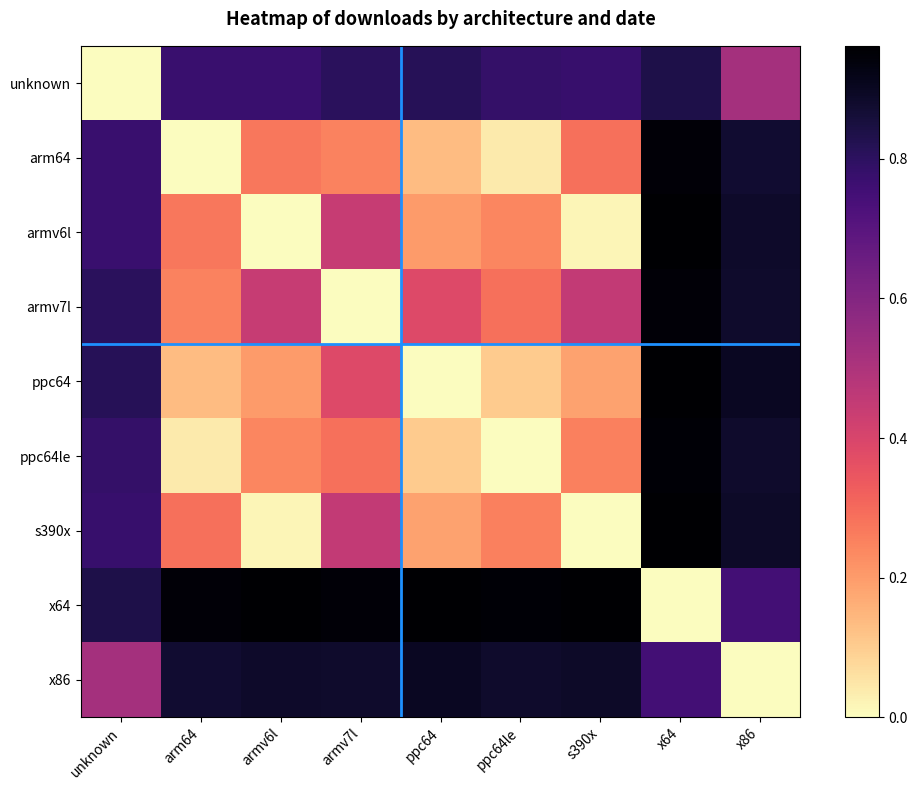

Reading right to left, transcribe all the data shown in this chart.

unknown: x86=0.5	x64=0.8	s390x=0.8	ppc64le=0.8	ppc64=0.8	armv7l=0.8	armv6l=0.8	arm64=0.8	unknown=0.0
arm64: x86=0.9	x64=0.9	s390x=0.3	ppc64le=0.0	ppc64=0.1	armv7l=0.3	armv6l=0.3	arm64=0.0	unknown=0.8
armv6l: x86=0.9	x64=1.0	s390x=0.0	ppc64le=0.2	ppc64=0.2	armv7l=0.4	armv6l=0.0	arm64=0.3	unknown=0.8
armv7l: x86=0.9	x64=0.9	s390x=0.5	ppc64le=0.3	ppc64=0.4	armv7l=0.0	armv6l=0.4	arm64=0.3	unknown=0.8
ppc64: x86=0.9	x64=1.0	s390x=0.2	ppc64le=0.1	ppc64=0.0	armv7l=0.4	armv6l=0.2	arm64=0.1	unknown=0.8
ppc64le: x86=0.9	x64=1.0	s390x=0.3	ppc64le=0.0	ppc64=0.1	armv7l=0.3	armv6l=0.2	arm64=0.0	unknown=0.8
s390x: x86=0.9	x64=1.0	s390x=0.0	ppc64le=0.3	ppc64=0.2	armv7l=0.5	armv6l=0.0	arm64=0.3	unknown=0.8
x64: x86=0.7	x64=0.0	s390x=1.0	ppc64le=1.0	ppc64=1.0	armv7l=0.9	armv6l=1.0	arm64=0.9	unknown=0.8
x86: x86=0.0	x64=0.7	s390x=0.9	ppc64le=0.9	ppc64=0.9	armv7l=0.9	armv6l=0.9	arm64=0.9	unknown=0.5